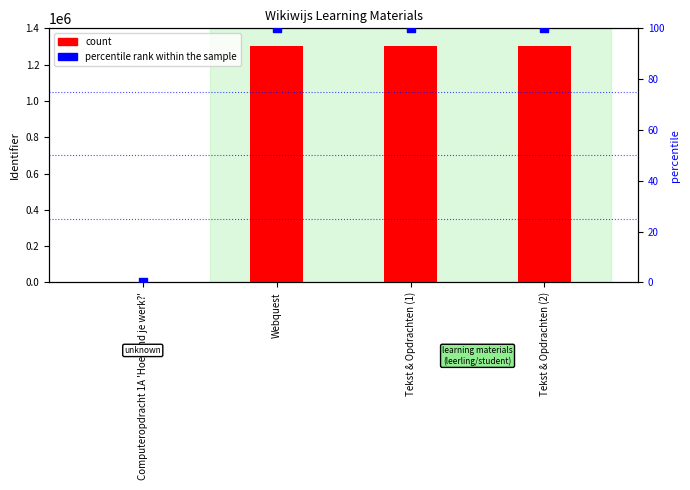

What is the total value across all series at Tekst & Opdrachten (1)?

1300733.0